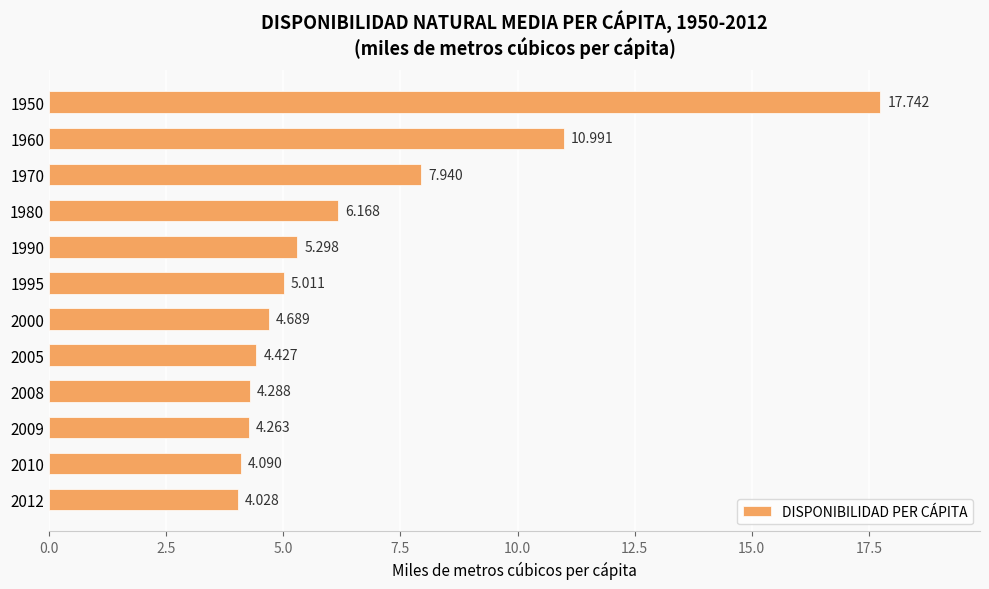

What is the average value?

6.6